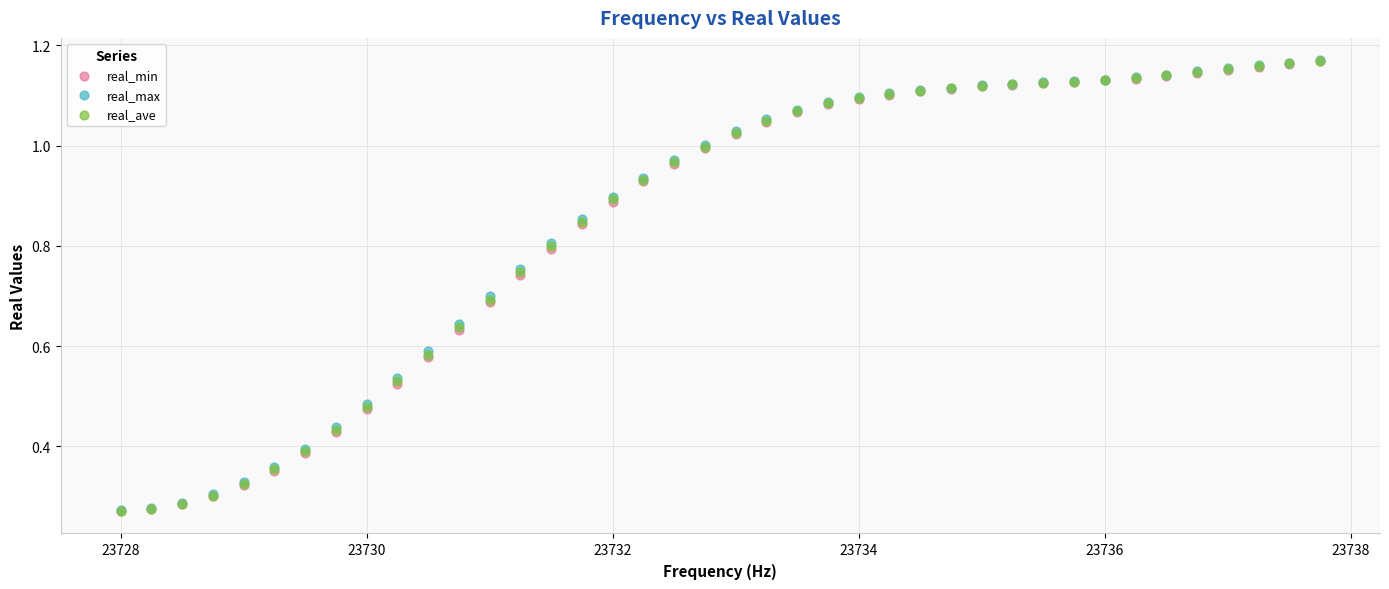

What are all the series names shown in the legend?

real_min, real_max, real_ave